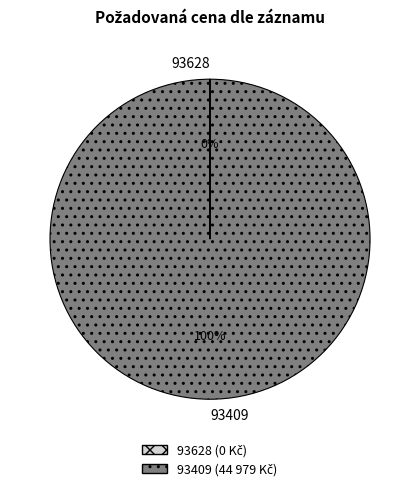

What is the largest slice in the pie chart?

93409